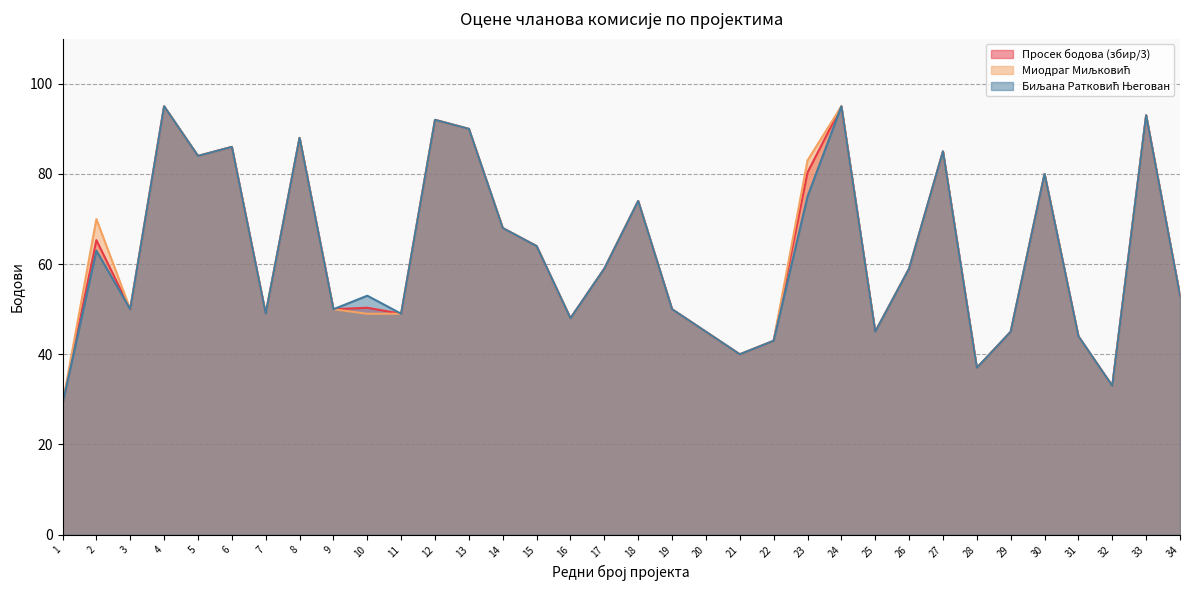

Count the number of data series in this chart.

3